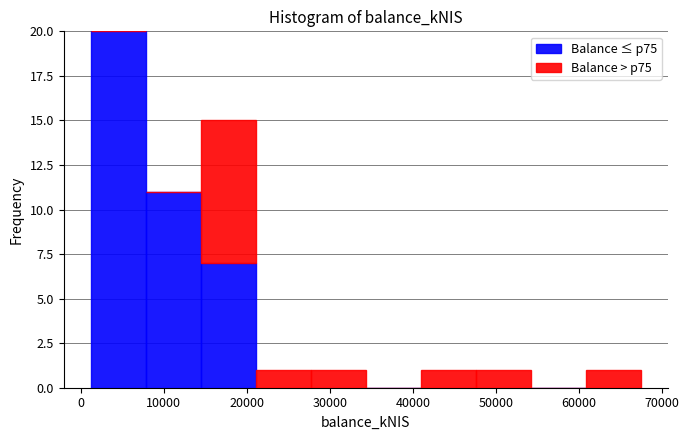

Which range on the x-axis has the tallest stacked bar (by total height)?

1000 to 8000